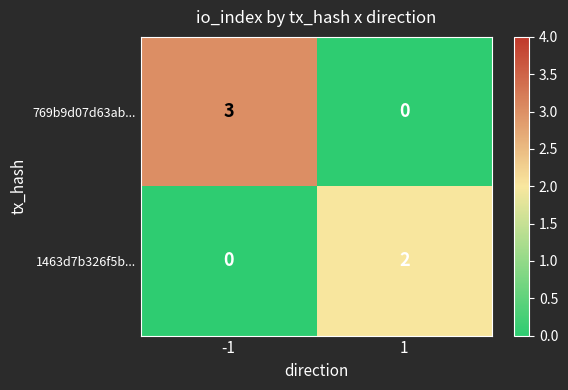

Reading left to right, transcribe all the data shown in this chart.

769b9d07d63ab...: 3	0
1463d7b326f5b...: 0	2